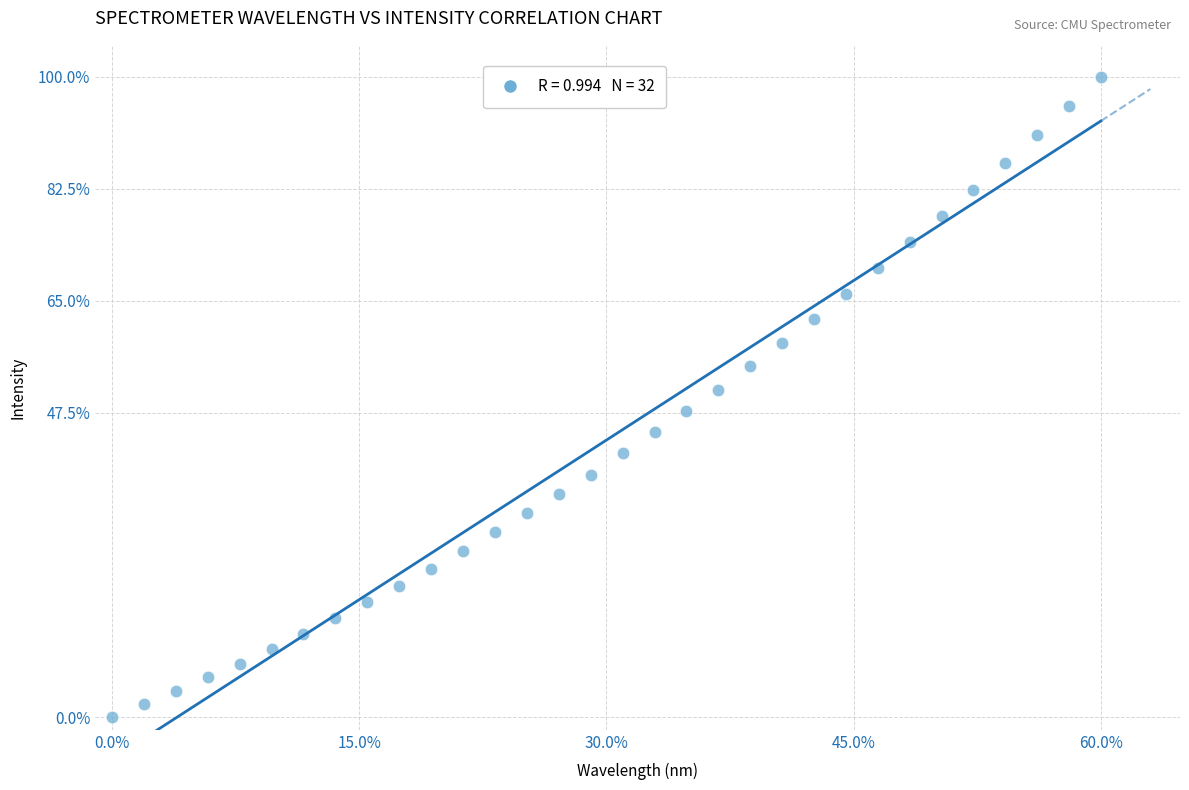

What is the range of X values (max minus min)?

60.0